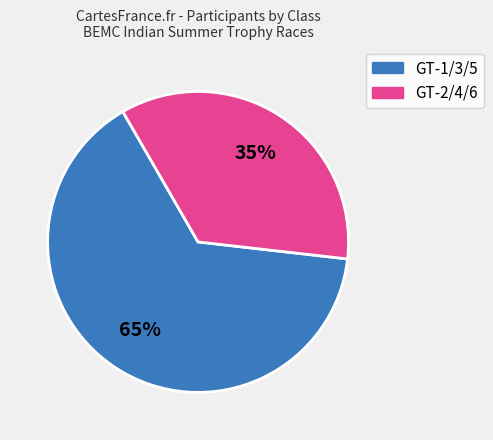

To the nearest percent, what percentage of the pie is GT-1/3/5?

65%